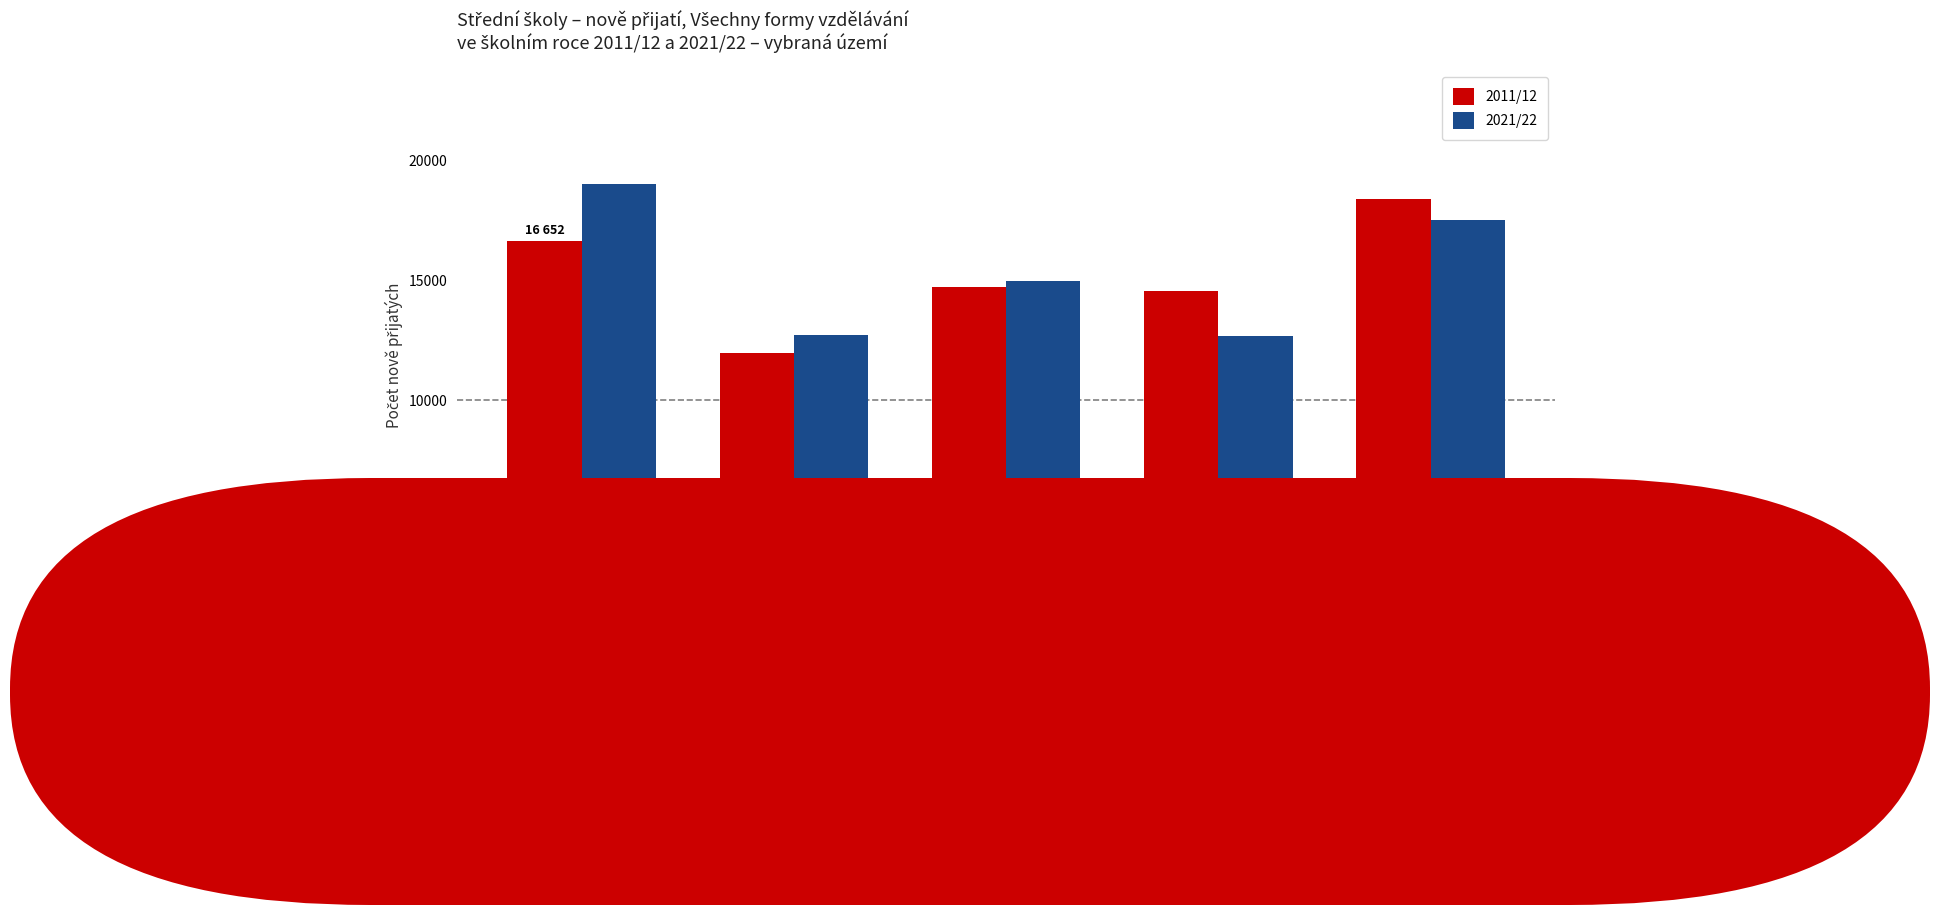

What is the spread (max minus min) of values at PRAHA?

2384